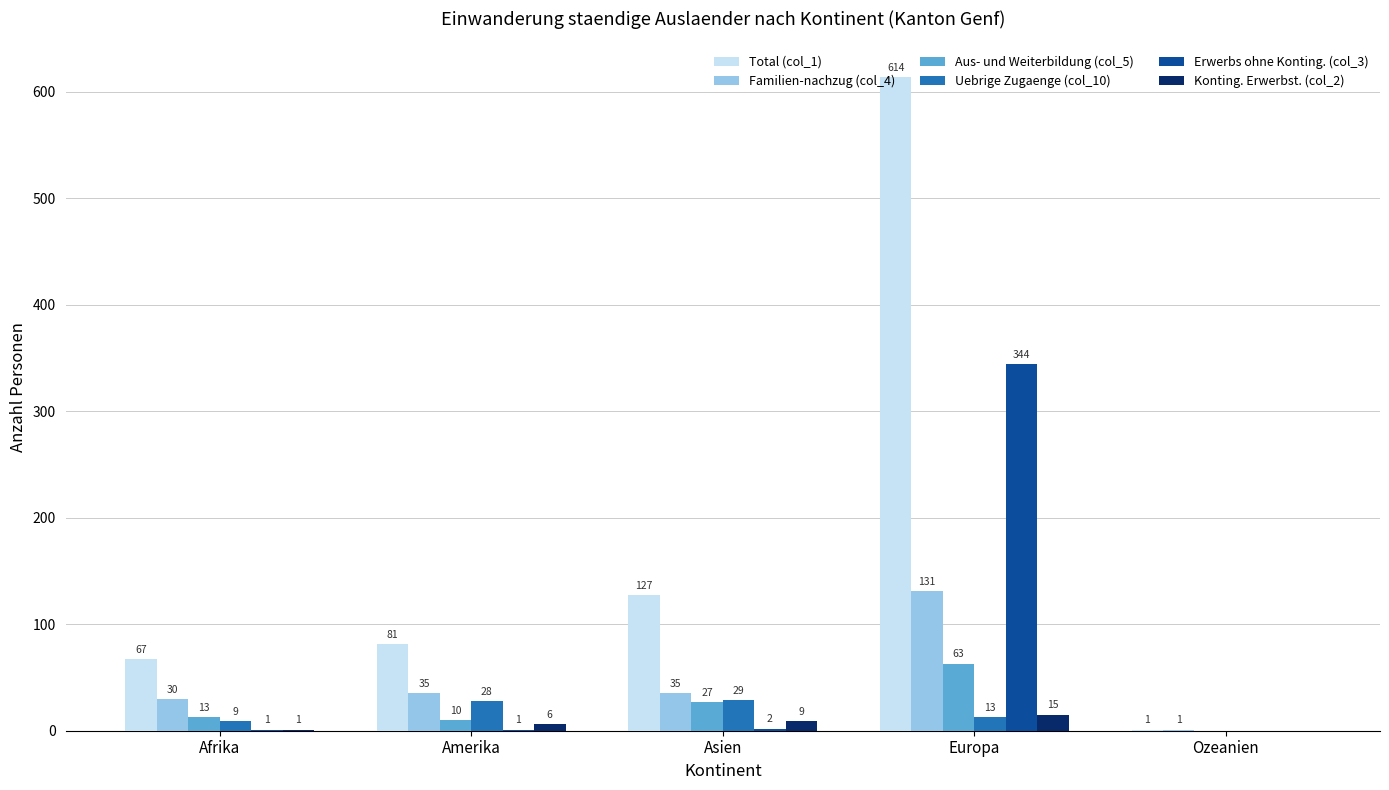

What is the maximum value for Erwerbs ohne Konting. (col_3)?

344